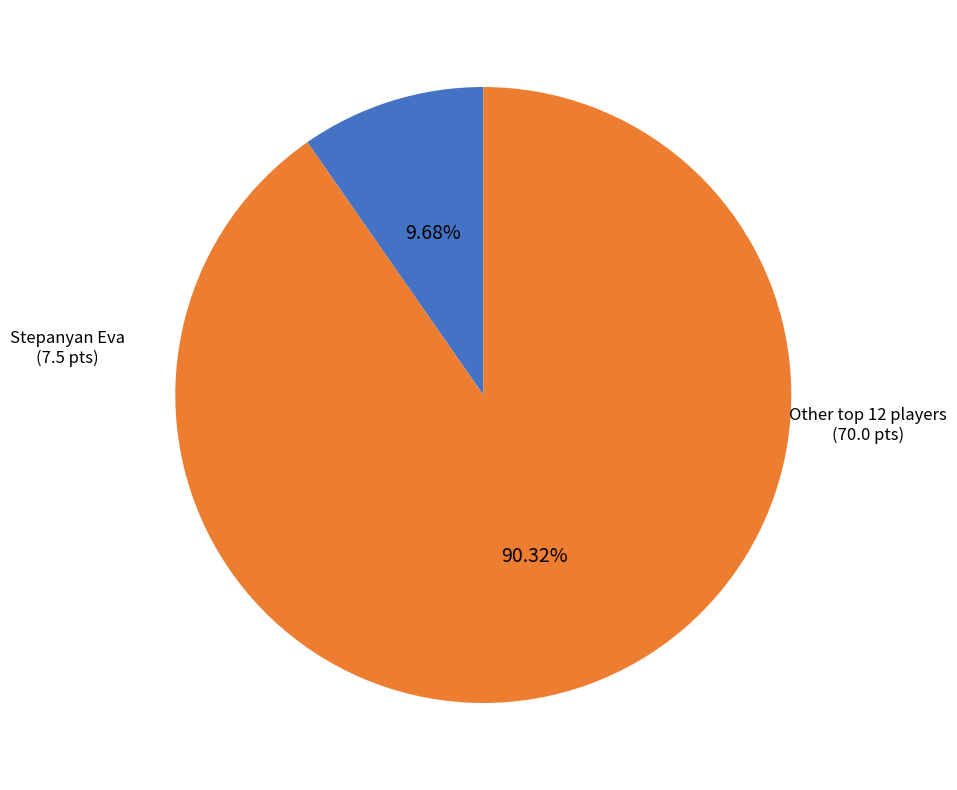

What is the majority slice?

Other top 12 players